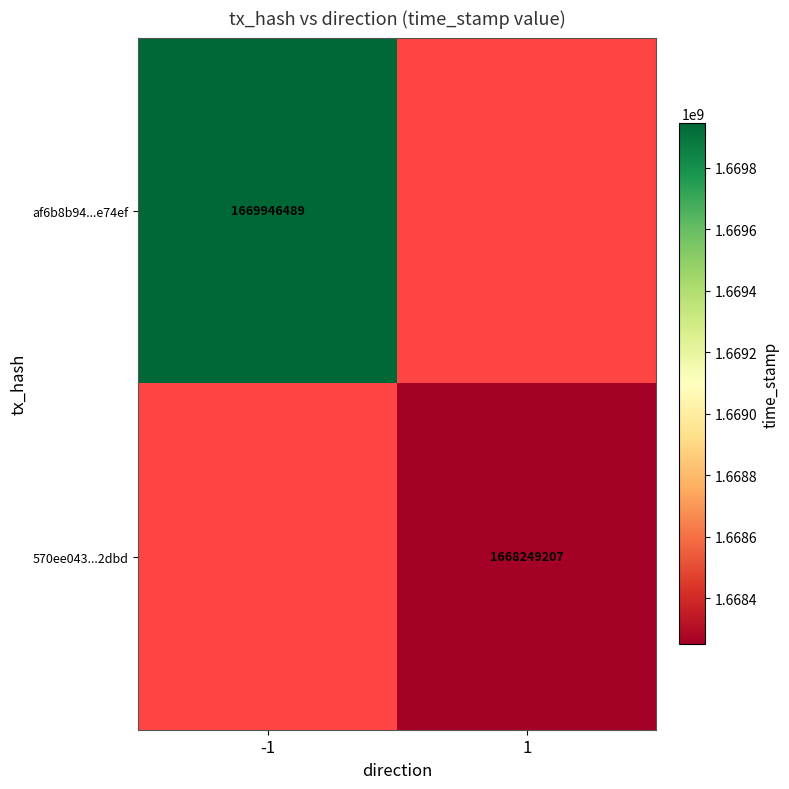

The value of af6b8b94...e74ef at -1 is 2612536888. True or false?

False